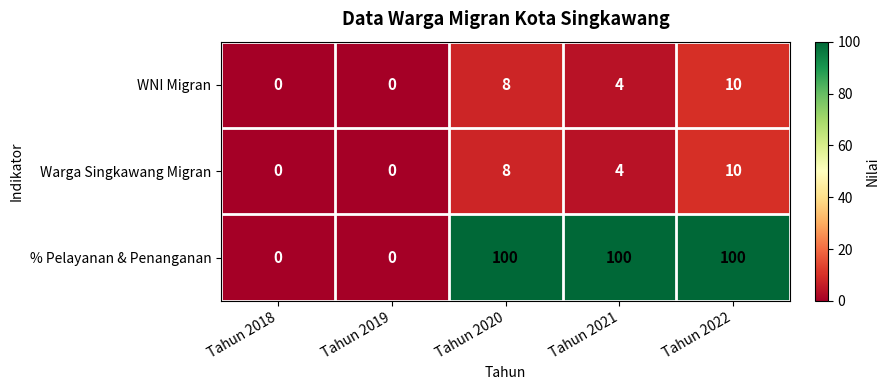

Which series has the largest range (max minus min)?

% Pelayanan & Penanganan